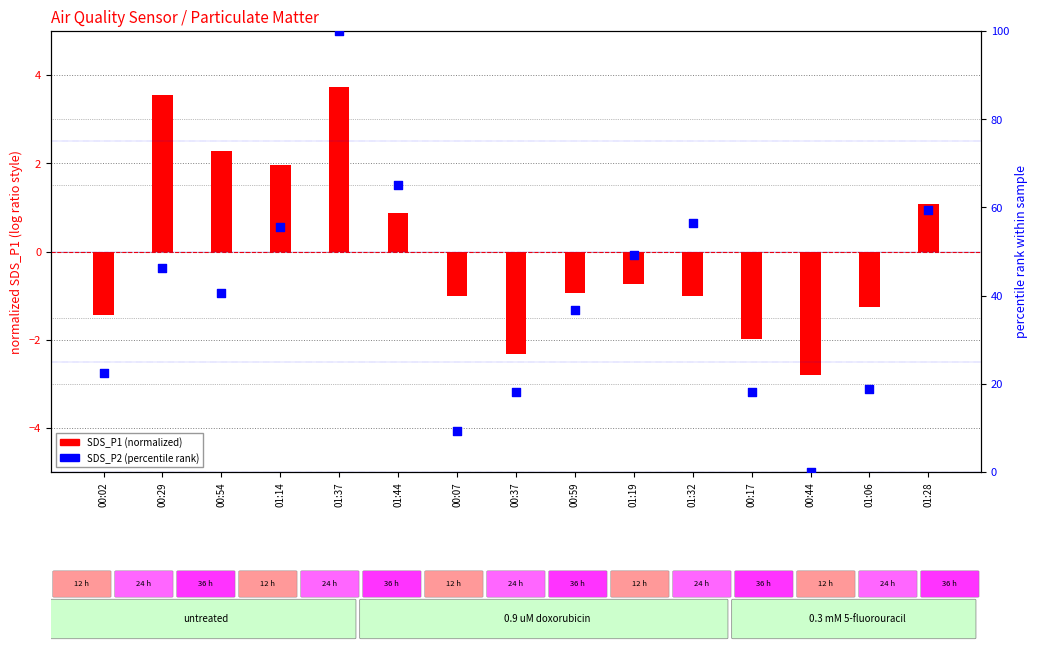

At which category is the sum across all series the highest?

01:37